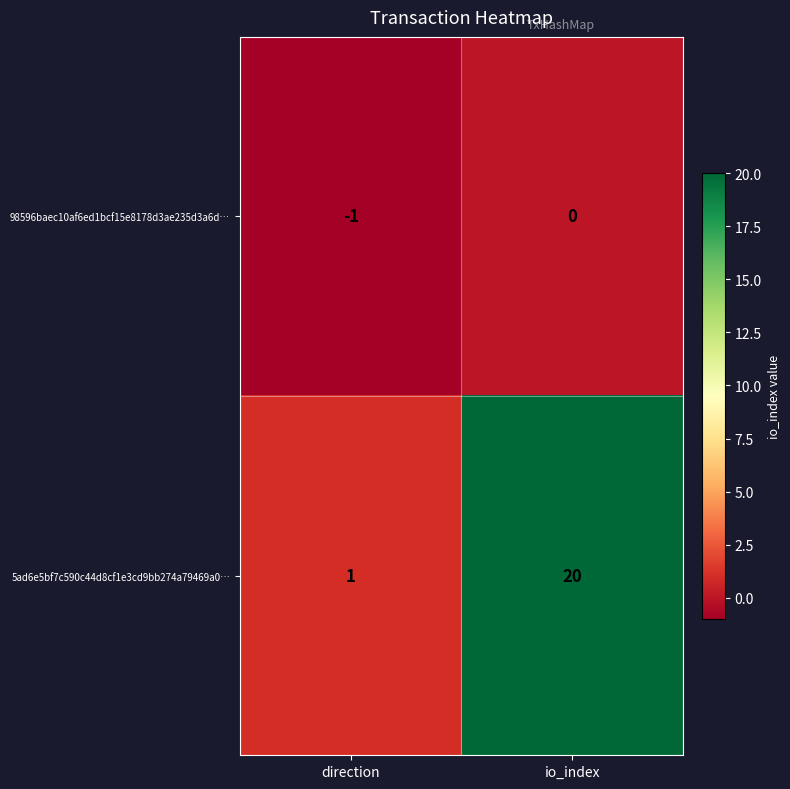

List the series in order of their overall mean, lowest first.

98596baec10af6ed1bcf15e8178d3ae235d3a6d…, 5ad6e5bf7c590c44d8cf1e3cd9bb274a79469a0…